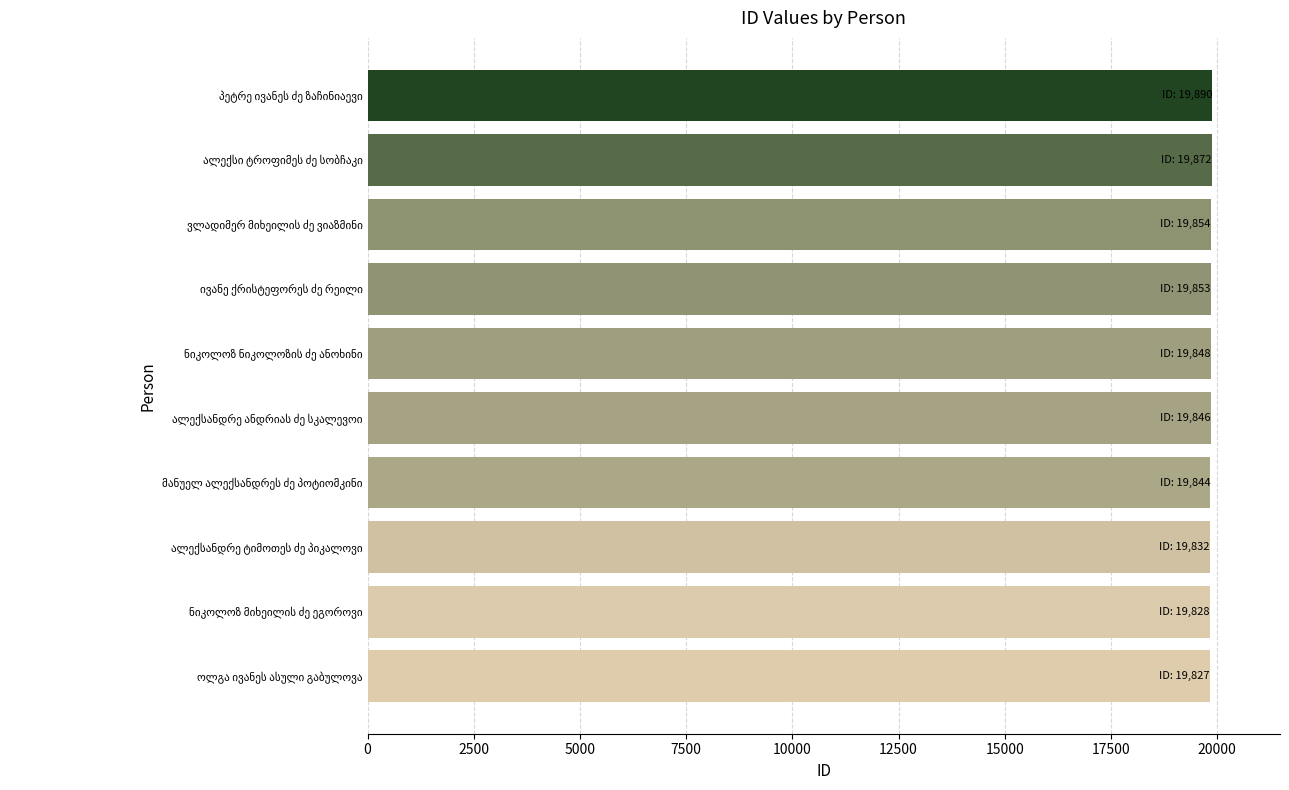

How many distinct data groups are displayed?

1